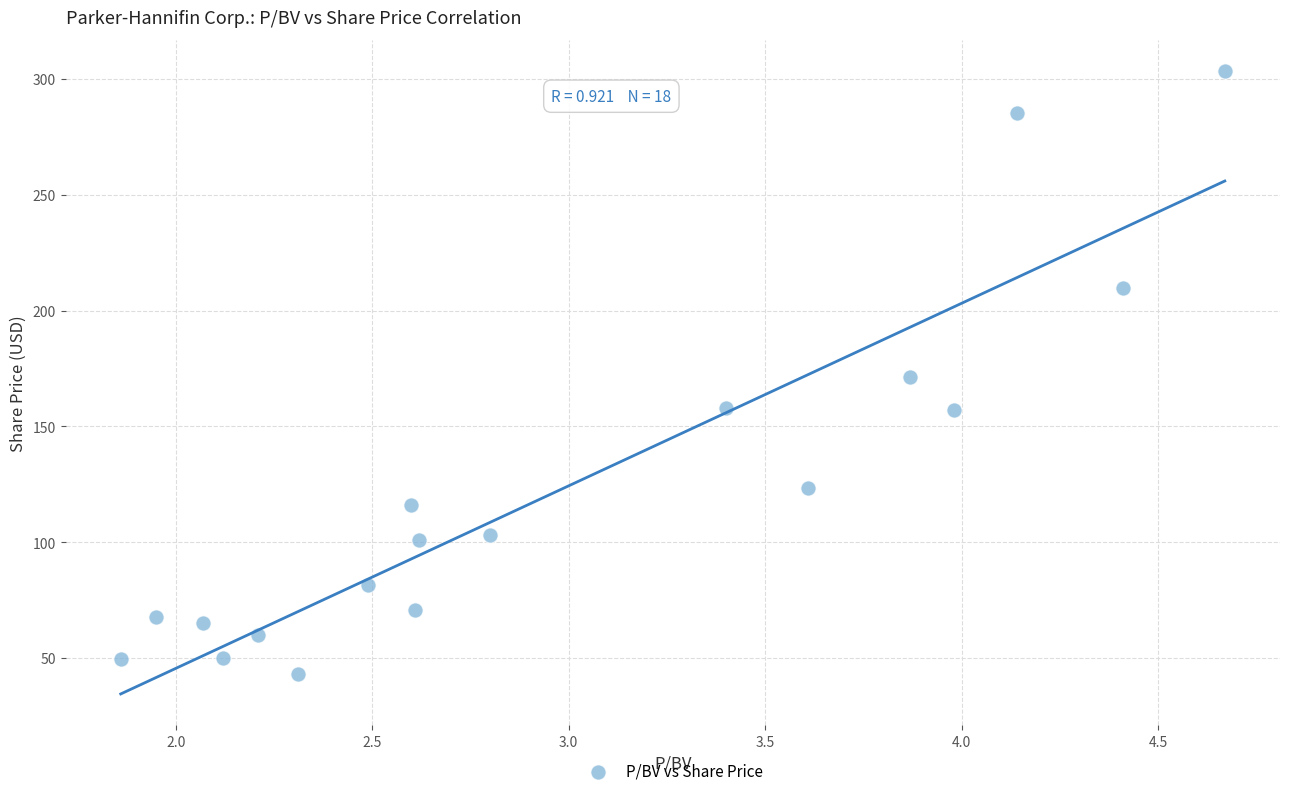

What is the range of Y values (max minus min)?

260.5